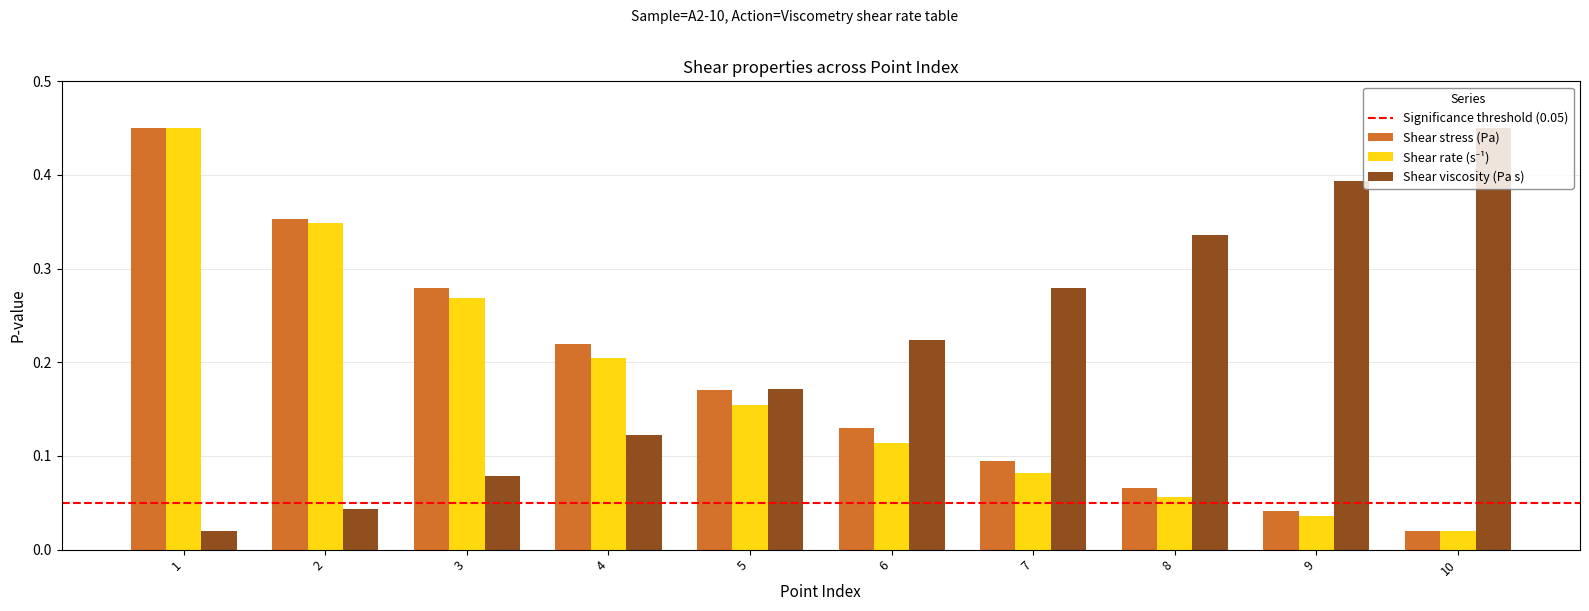

What is the sum of all Shear viscosity (Pa s) values?

2.1